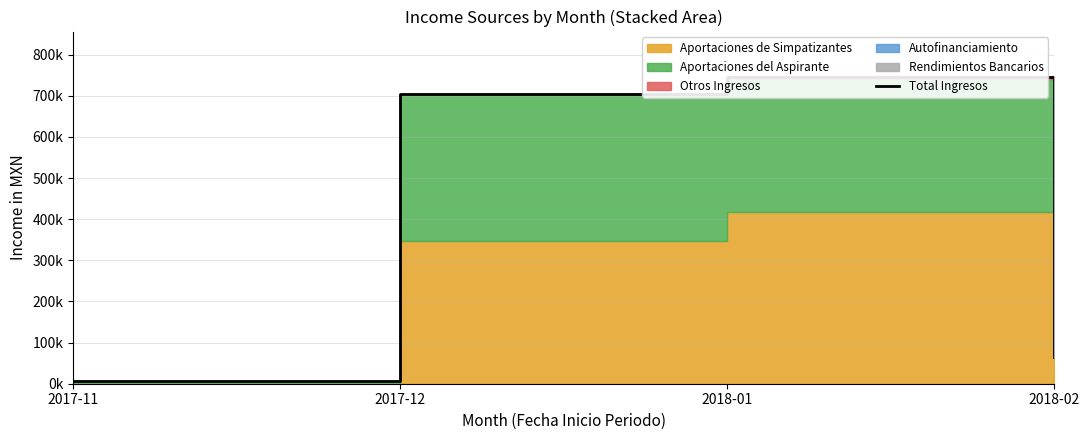

How many categories are shown in the chart?

4